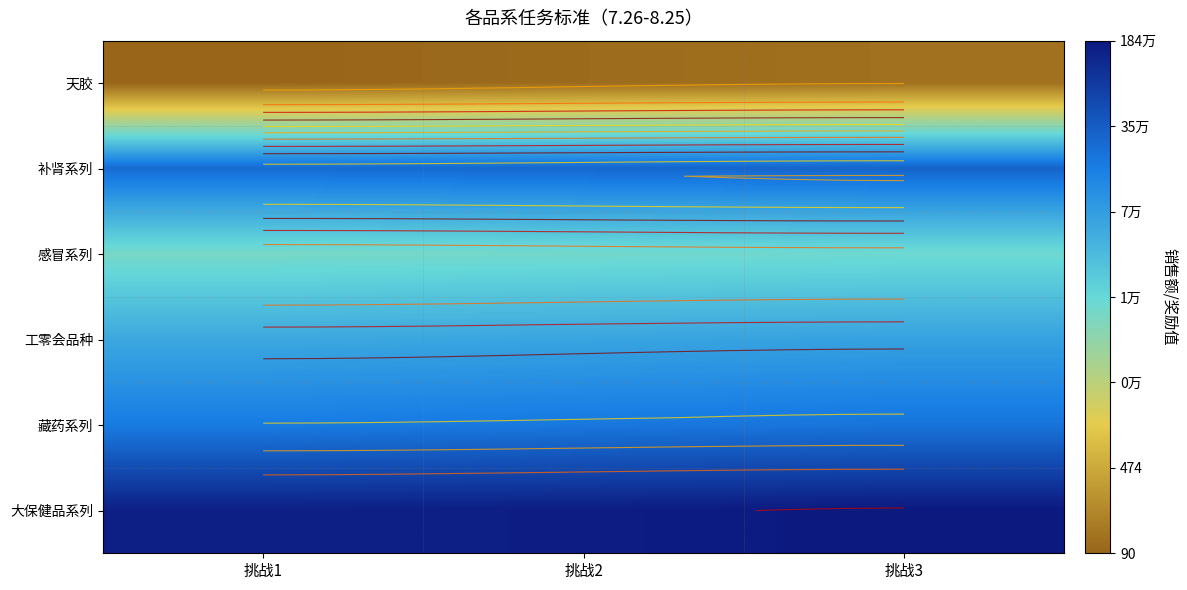

What is the maximum value shown in the chart?

14.4